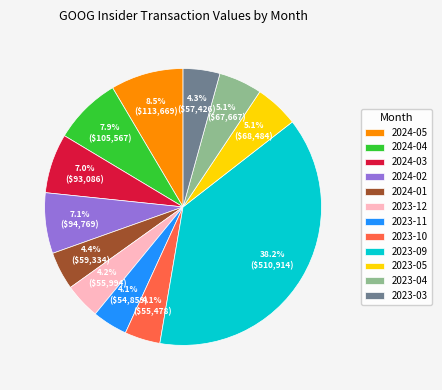

How much of the chart is everything except 2023-09?

61.8%